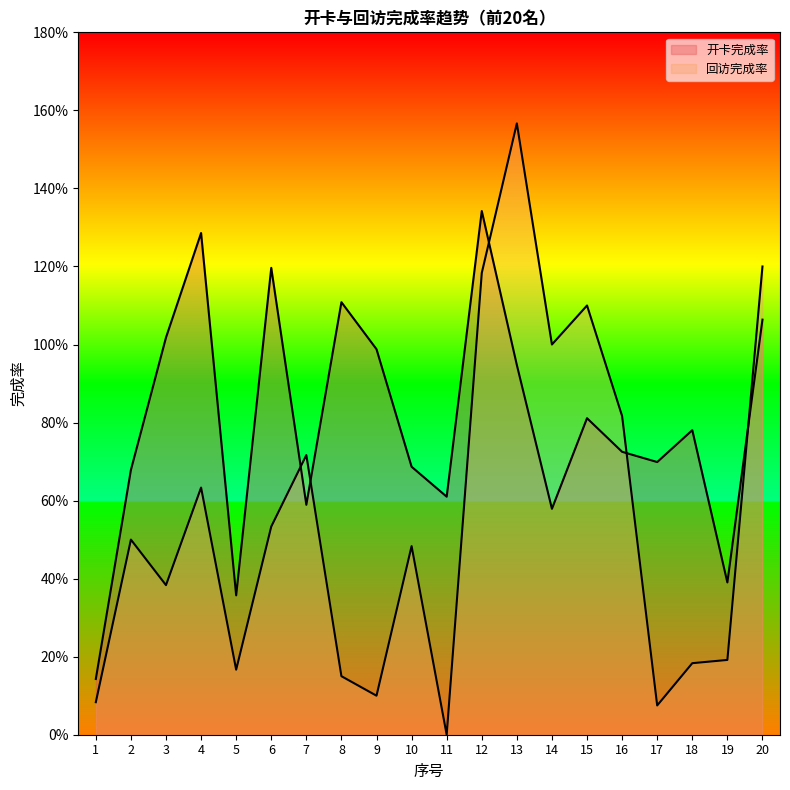

What is the total value across all series at 1?

0.2